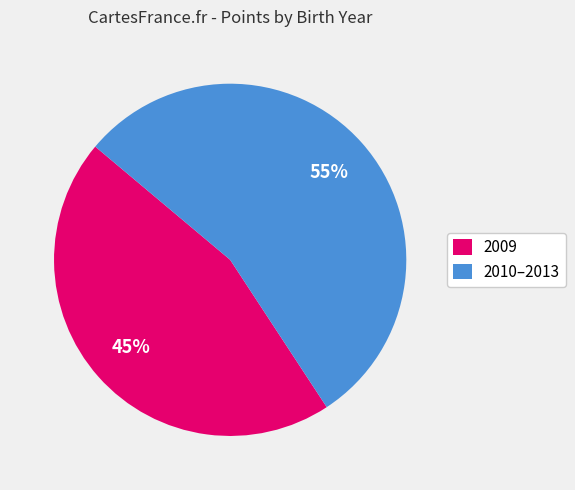

True or false: 2010–2013 accounts for 55% of the total.

True